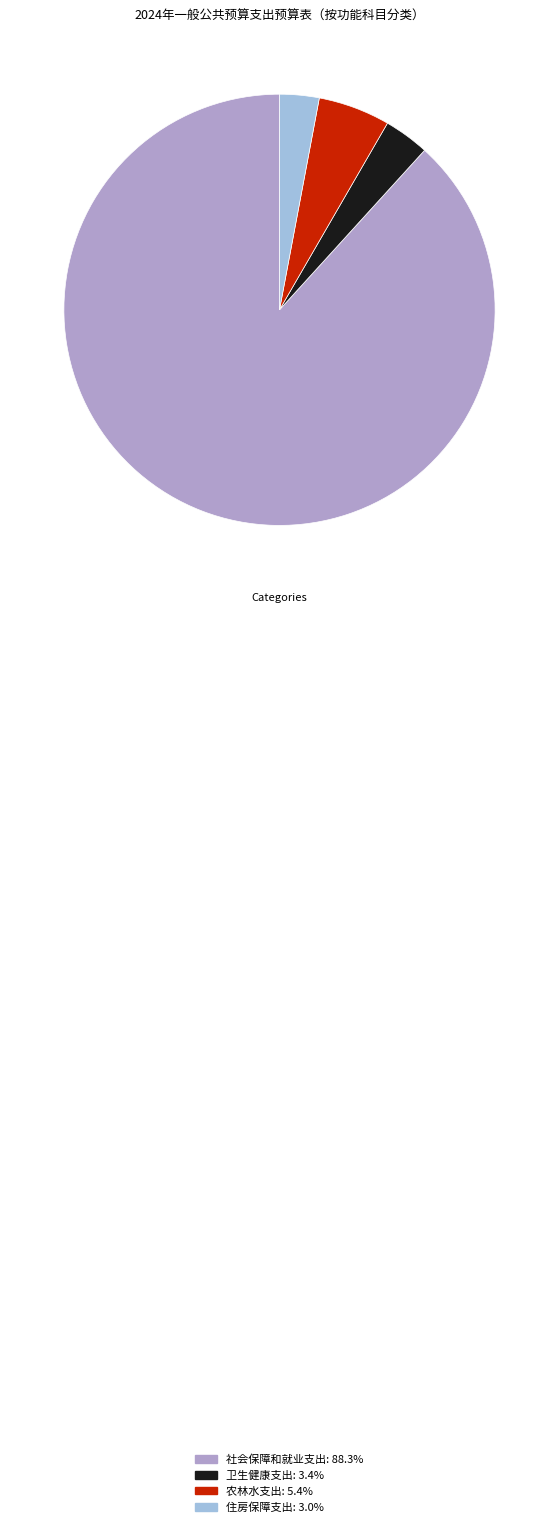

The 农林水支出 slice represents 5% of the pie. True or false?

True